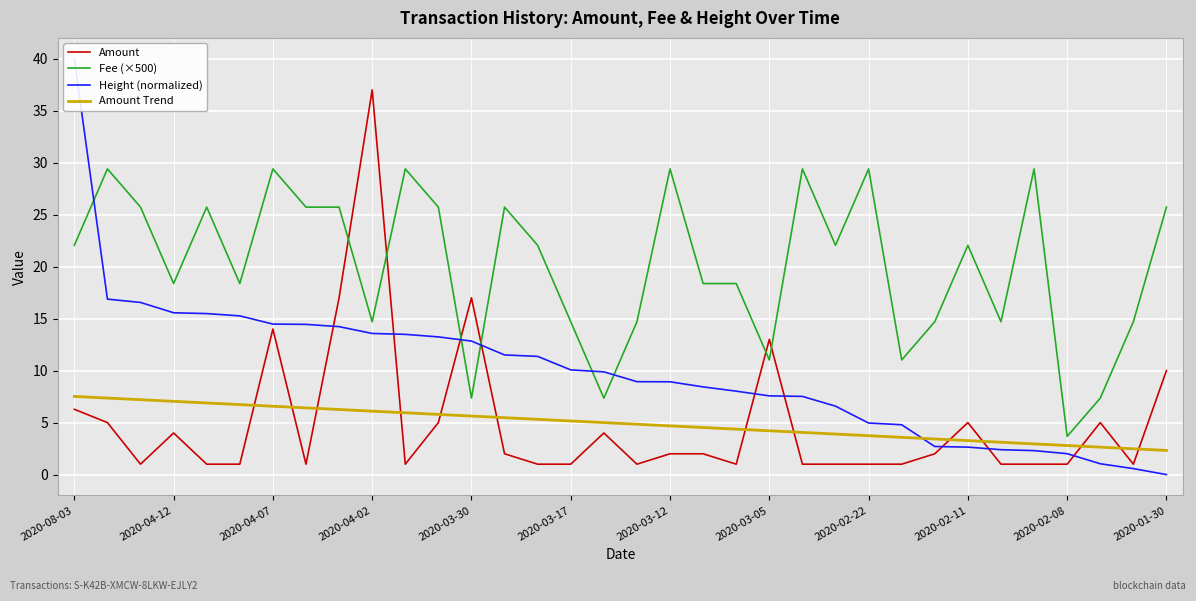

How many data points does each series have?

34